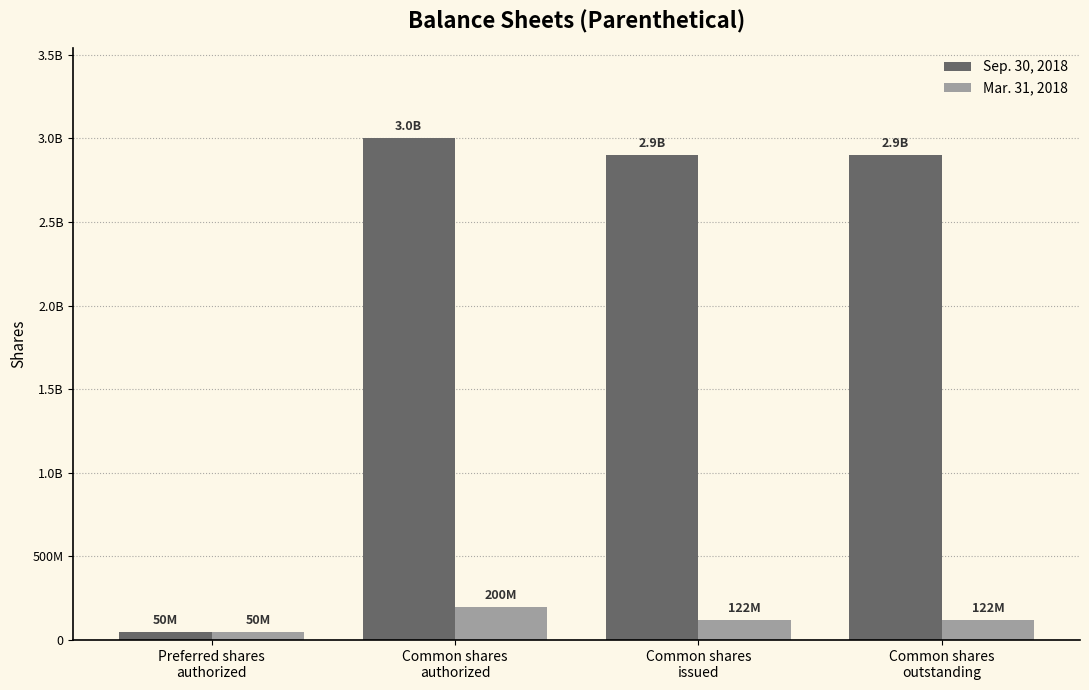

What are all the series names shown in the legend?

Sep. 30, 2018, Mar. 31, 2018